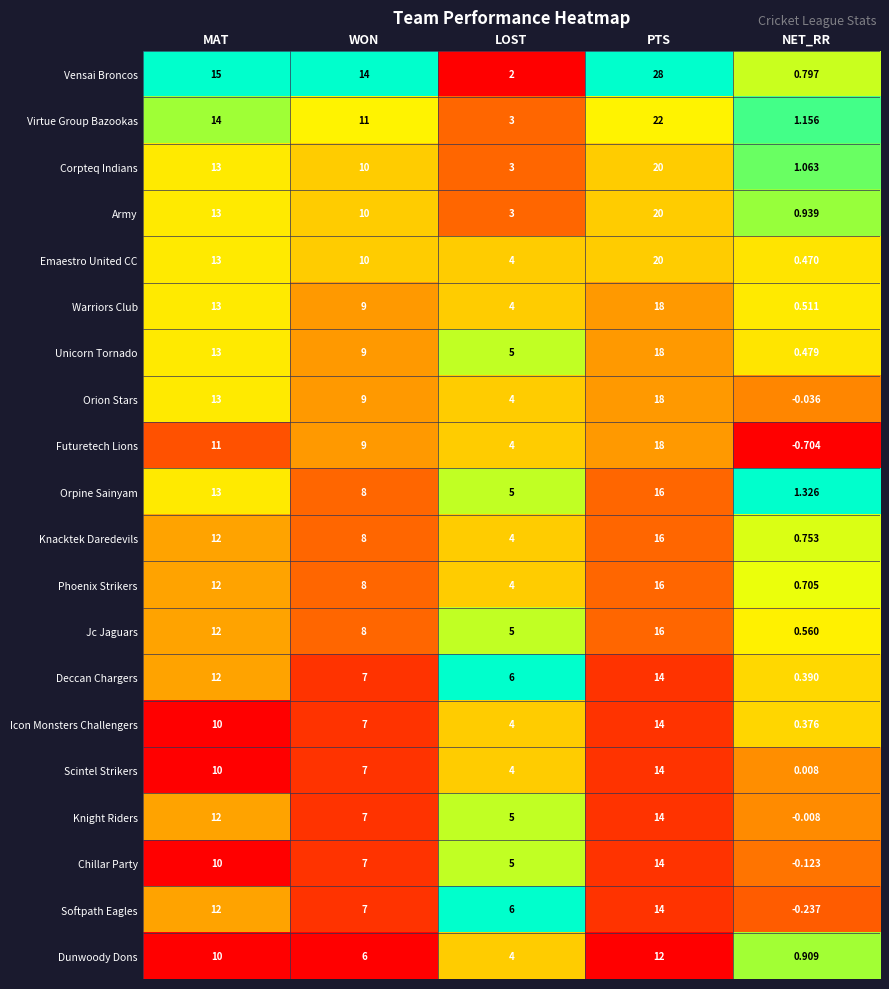

Which series has the largest range (max minus min)?

Vensai Broncos